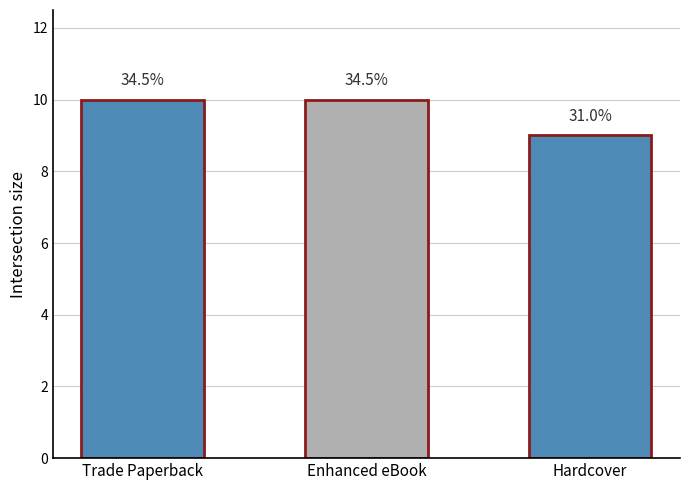

Reading left to right, what are all the values shown in this chart?

10	10	9